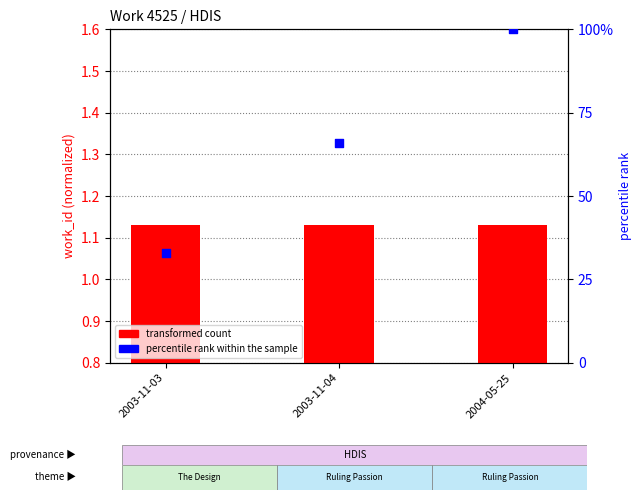

Which series has the widest spread of Y values?

percentile rank within the sample